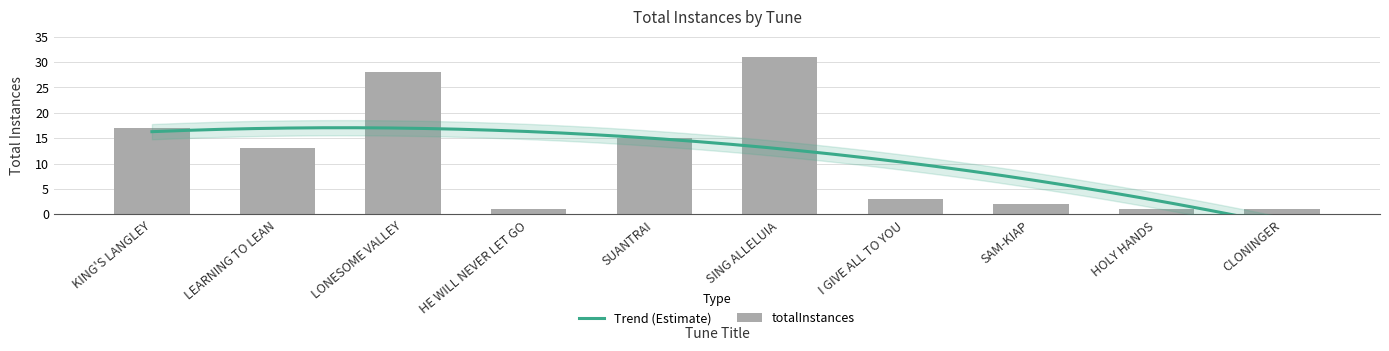

Reading left to right, extract all data points from this chart.

17	13	28	1	15	31	3	2	1	1